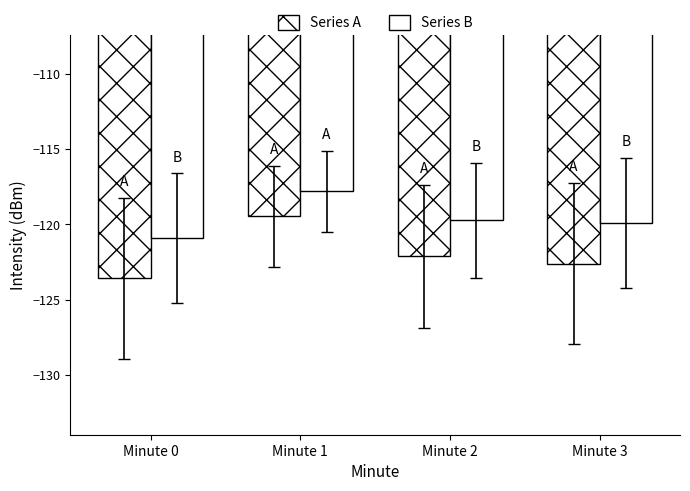

Are the bars grouped side by side (vs. stacked)?

Yes